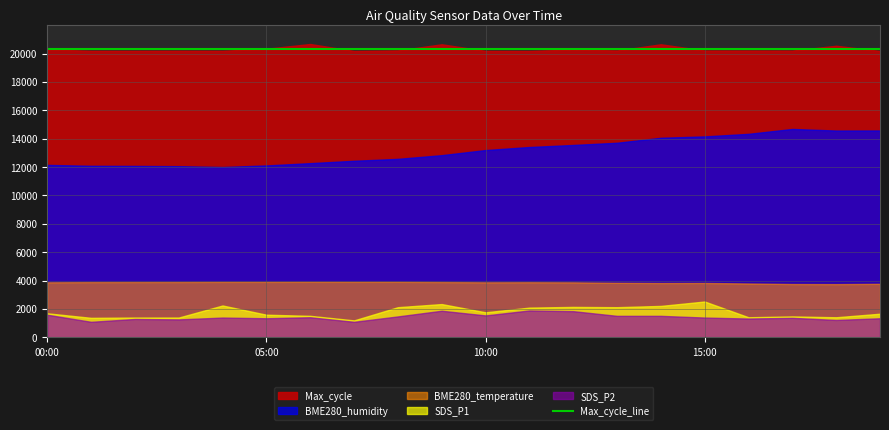

True or false: Max_cycle and BME280_humidity cross at least once.

False